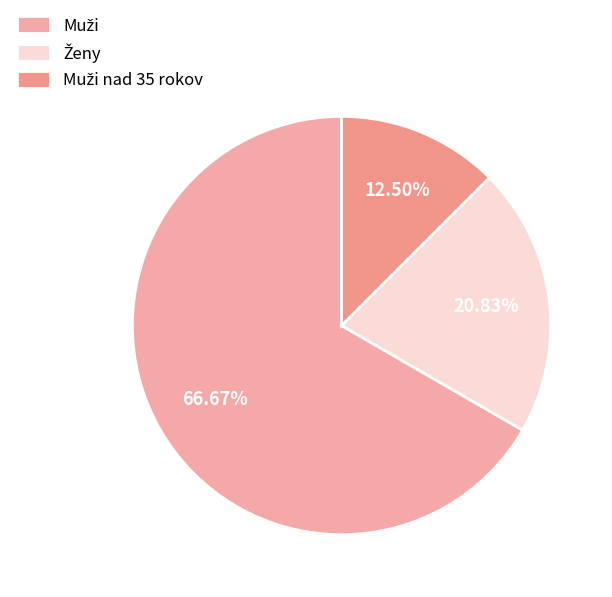

How many slices are in this pie chart?

3